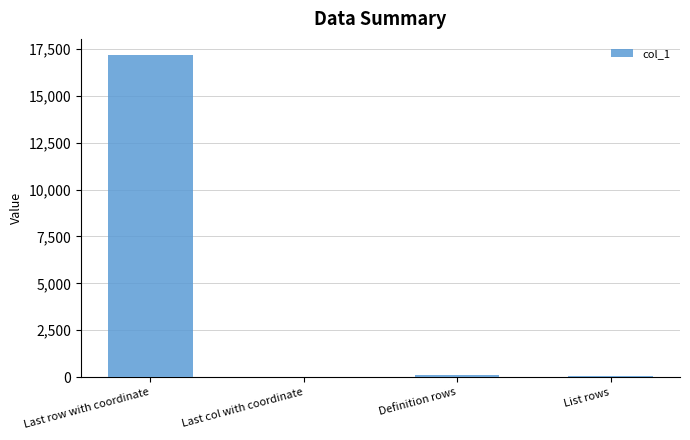

The chart shows a value of 17174 at Last row with coordinate. True or false?

True